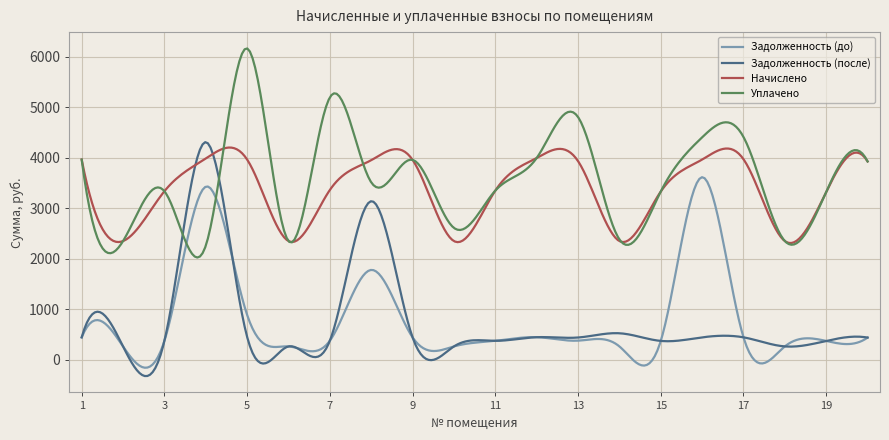

What is the greatest value displayed?

6162.0